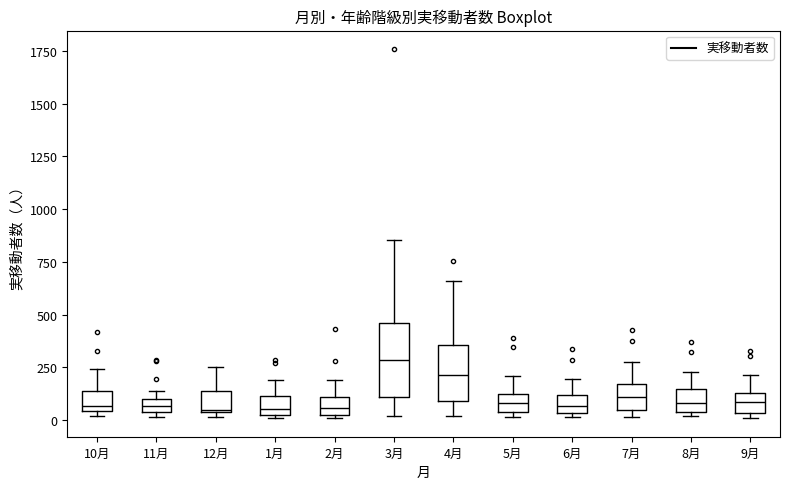

Which box is the tallest, from its lower edge to its upper edge?

3月